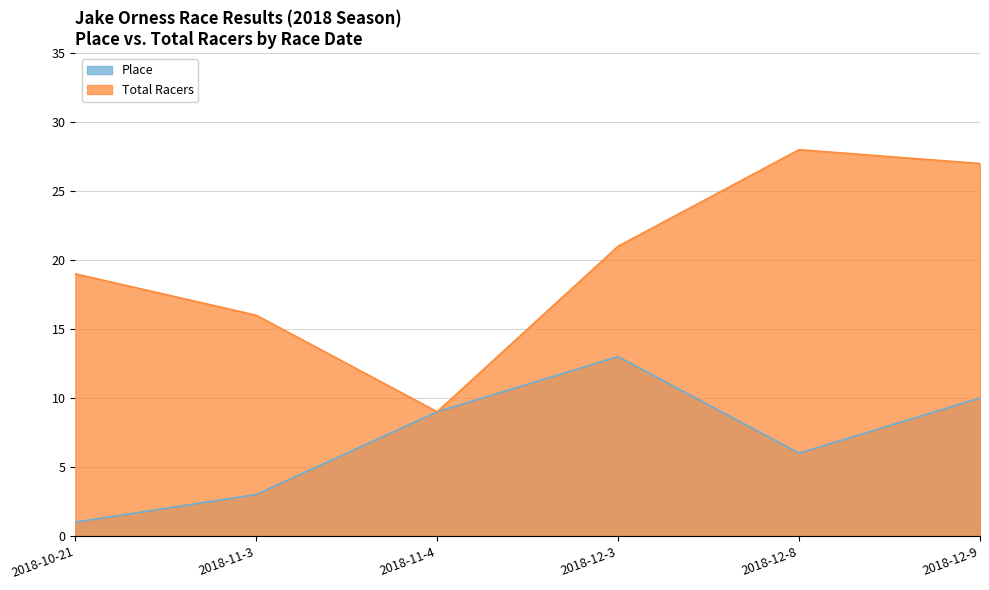

At how many categories does at least one series exceed 16?

4